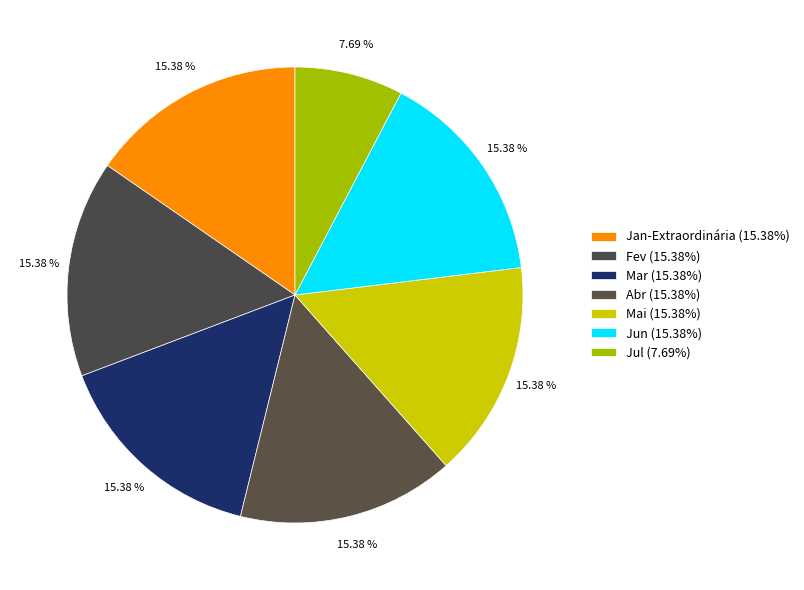

How many segments does this pie chart have?

7